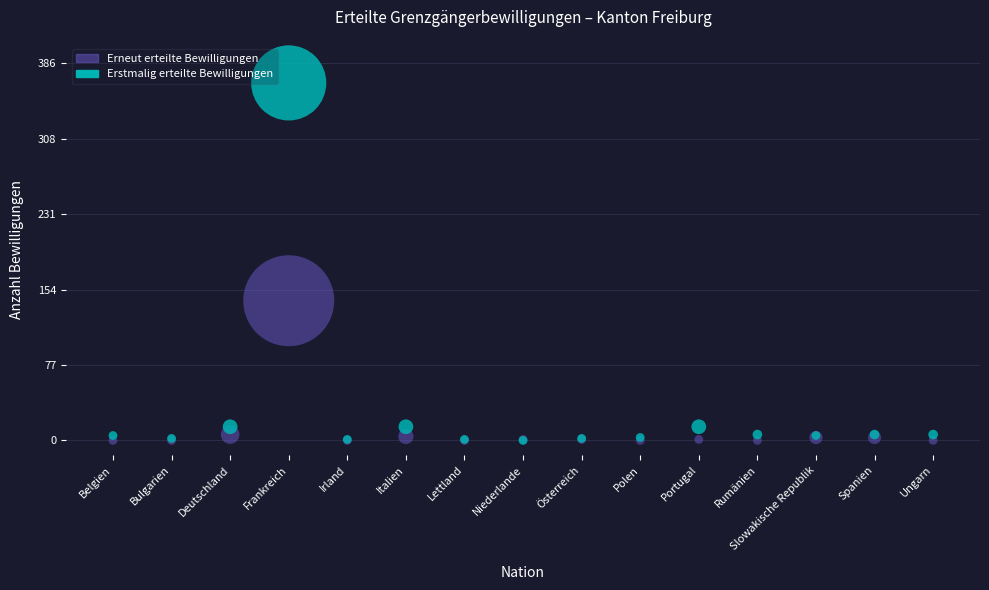

What are all the series names shown in the legend?

Erneut erteilte Bewilligungen, Erstmalig erteilte Bewilligungen